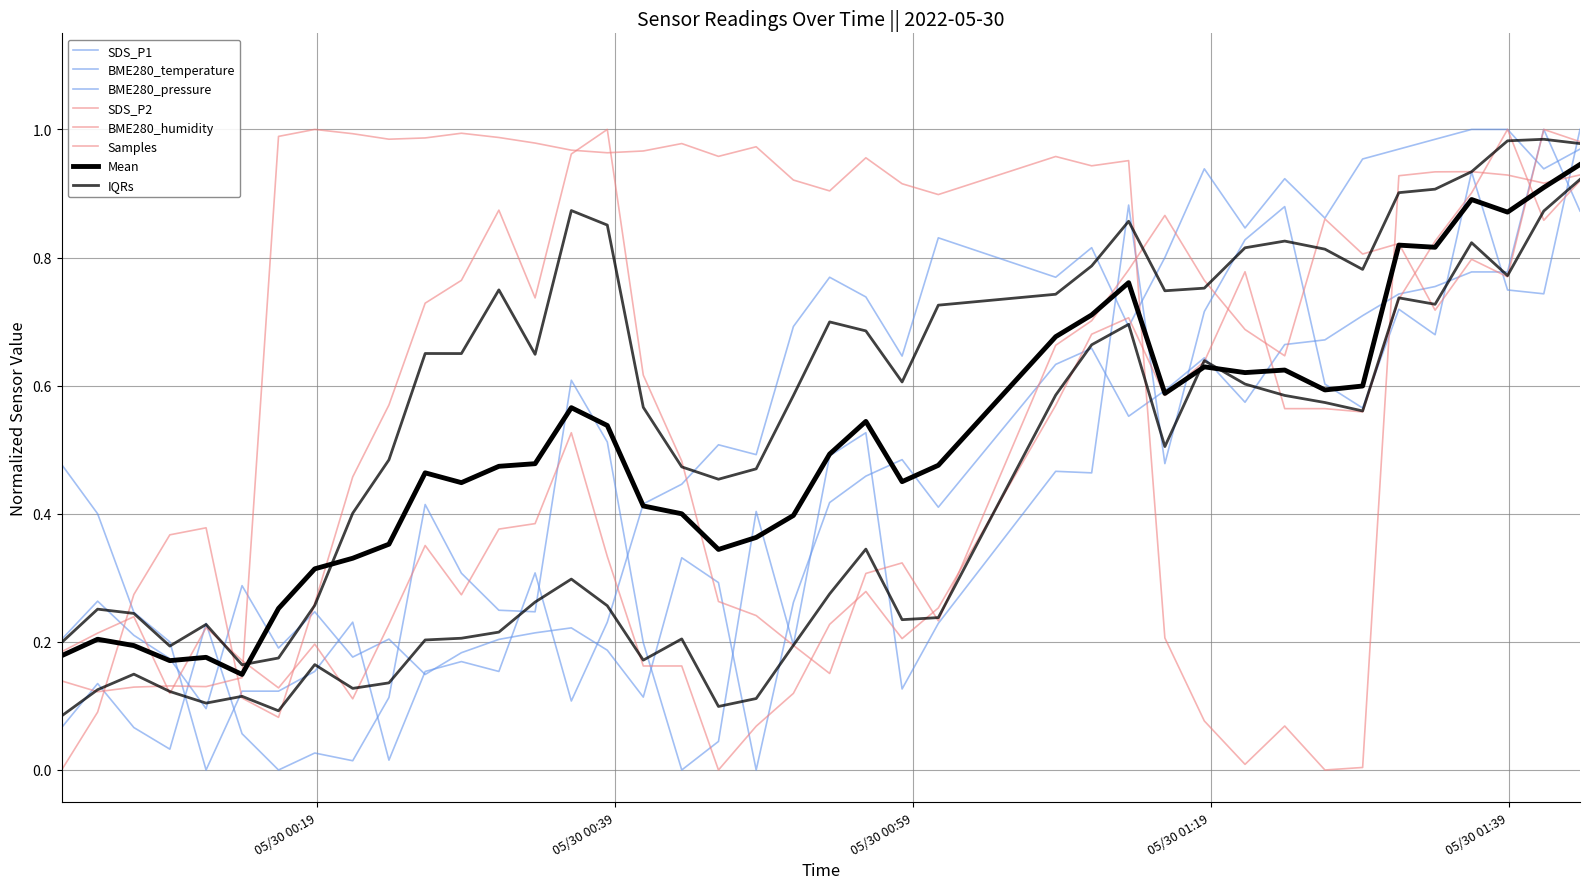

Which series has the largest total across all categories?

Samples